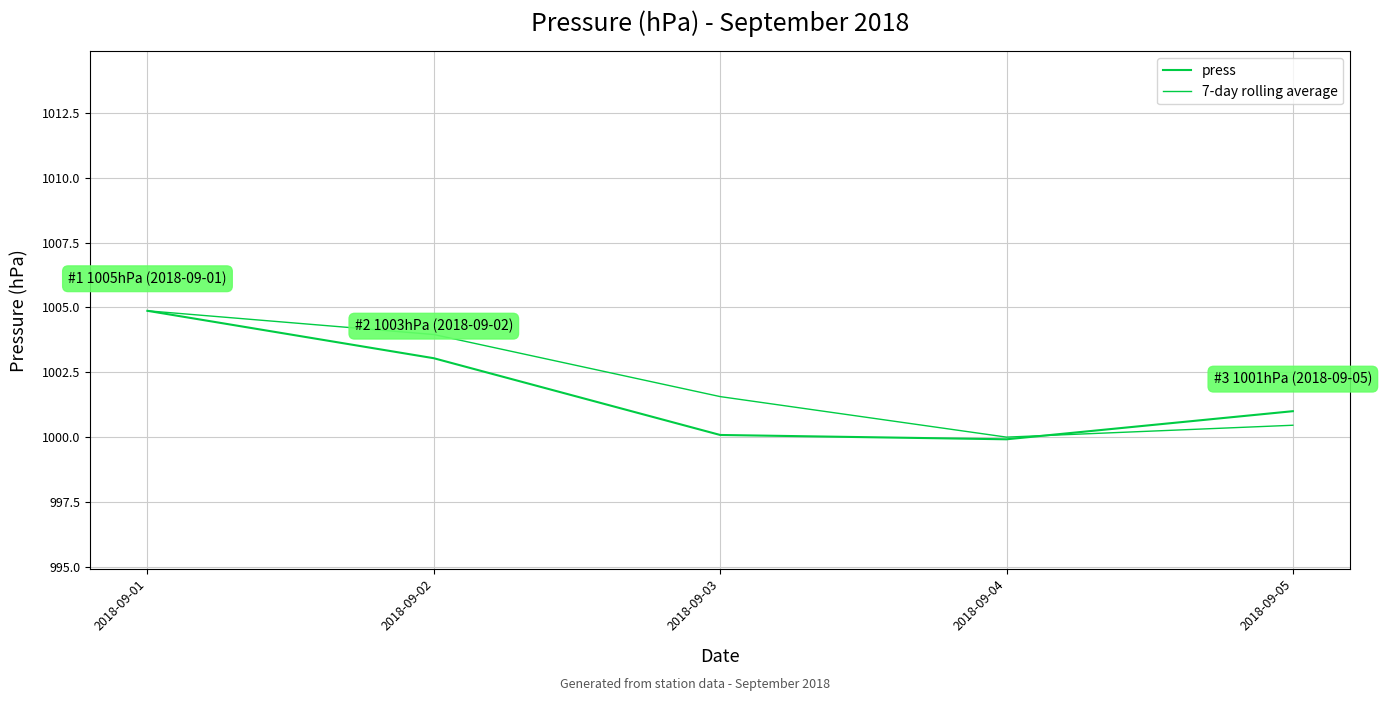

Reading left to right, transcribe all the data shown in this chart.

press: 1004.9	1003.0	1000.1	999.9	1001.0
7-day rolling average: 1004.9	1004.0	1001.6	1000.0	1000.5